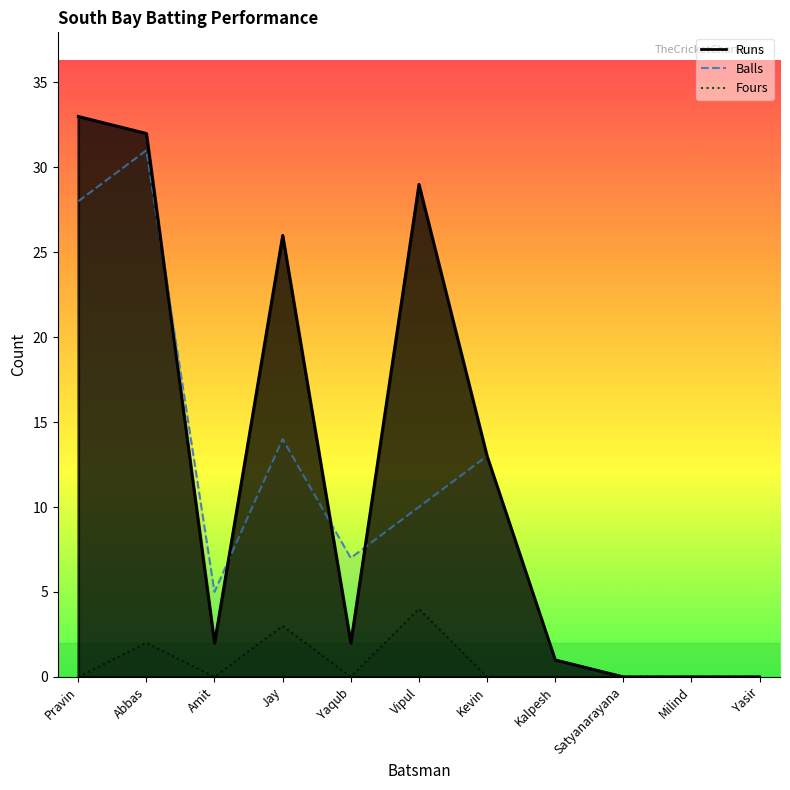

Reading right to left, extract all data points from this chart.

Runs: 0	0	0	1	13	29	2	26	2	32	33
Balls: 0	0	0	1	13	10	7	14	5	31	28
Fours: 0	0	0	0	0	4	0	3	0	2	0